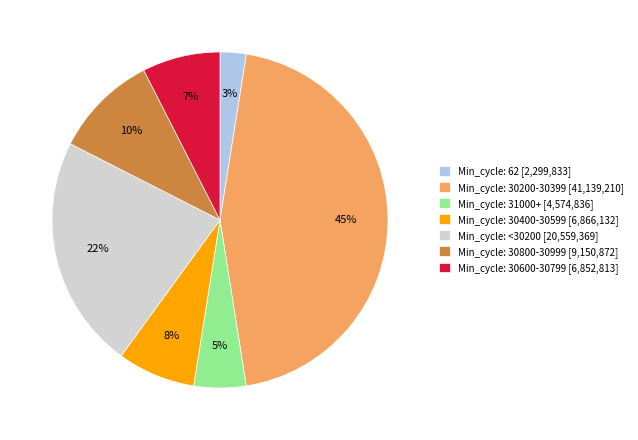

Is it true that Min_cycle: <30200 [20,559,369] is 22% of the pie?

True